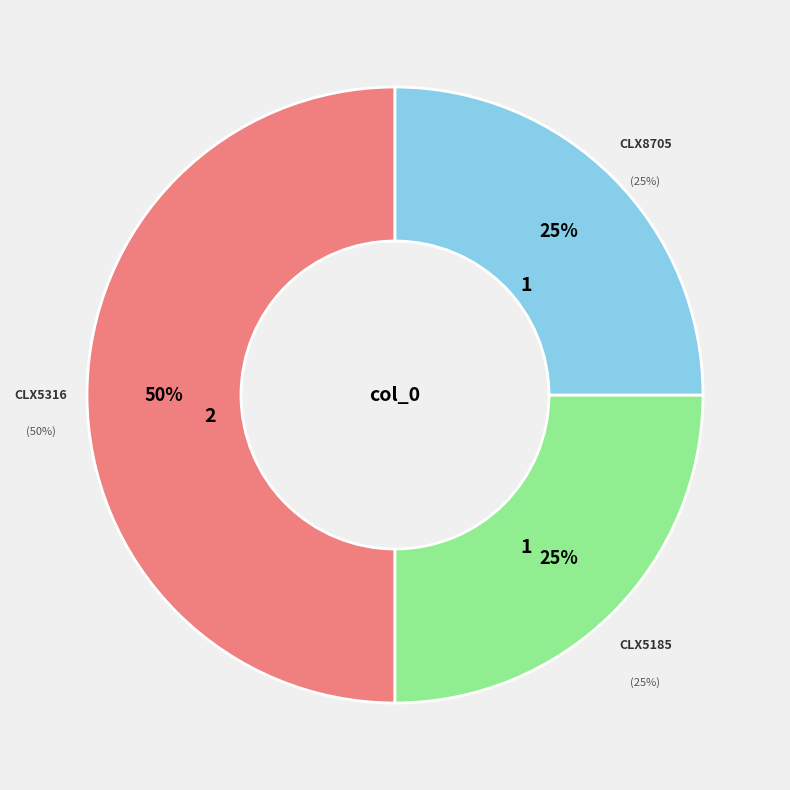

Rank the categories by value from lowest to highest.

CLX5185, CLX8705, CLX5316